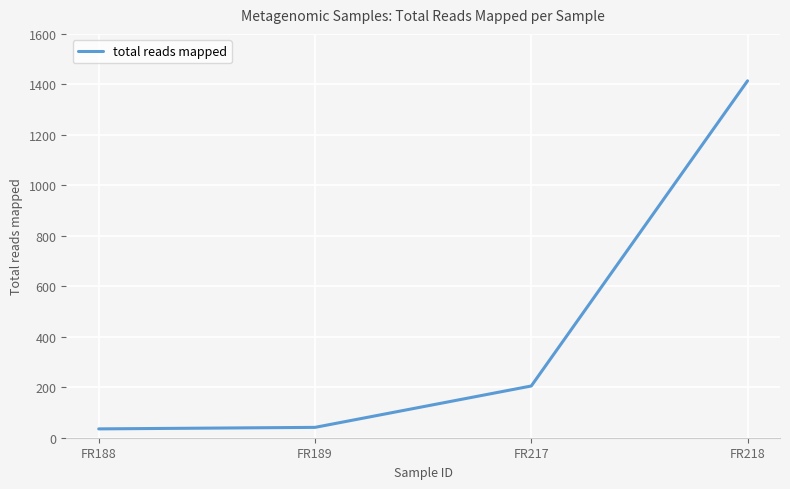

At which label is the value closest to 724?

FR217